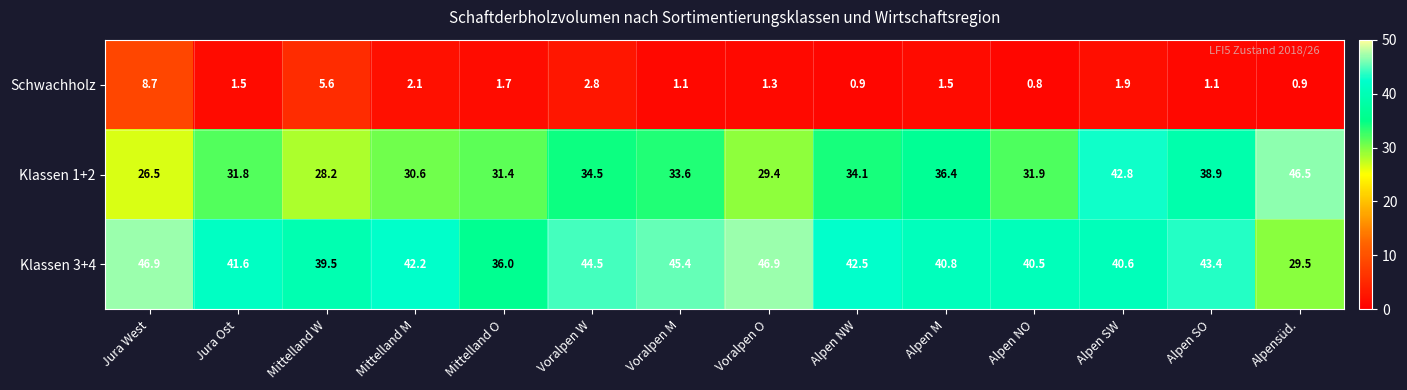

Which series has the widest spread of values?

Klassen 1+2